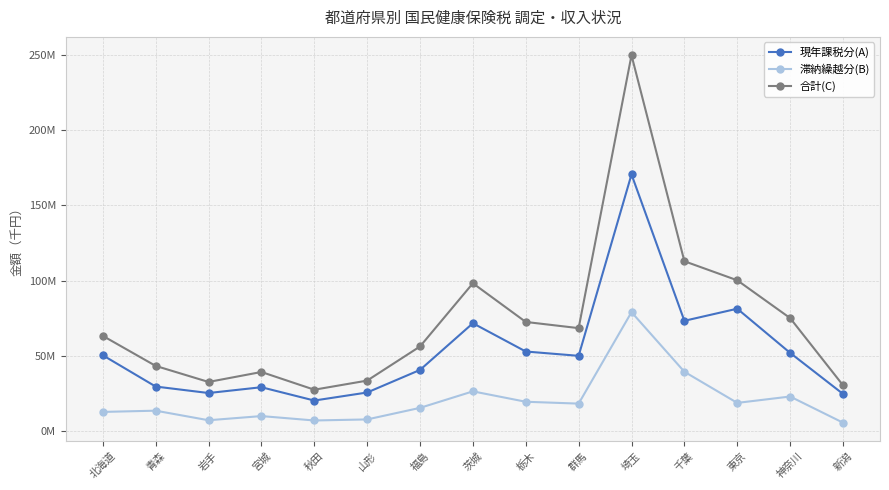

Is this an area chart (filled region under the line)?

No